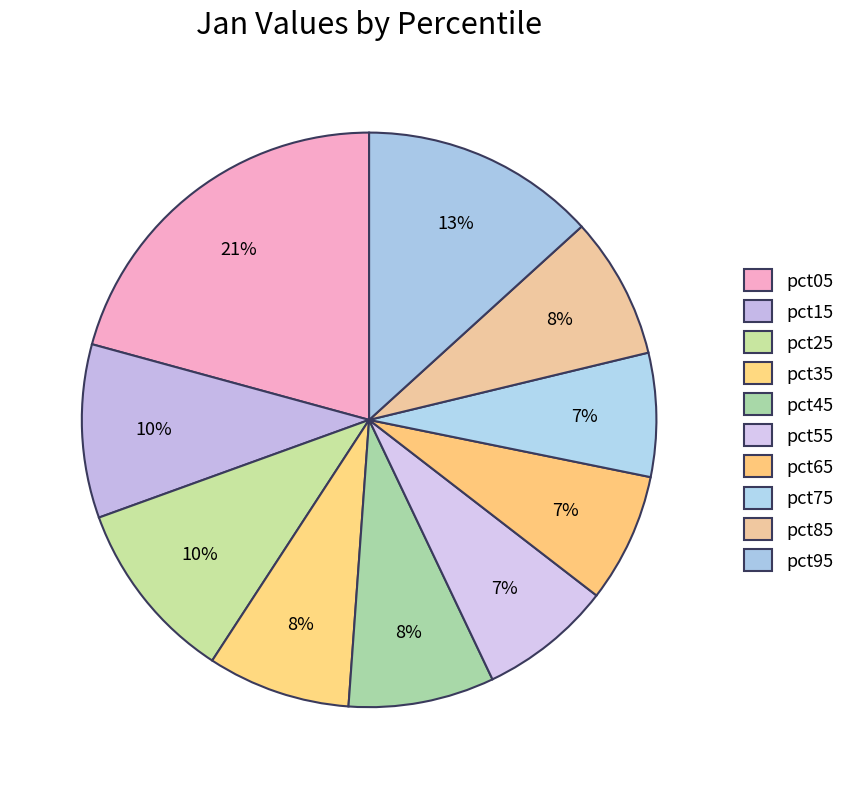

What is the smallest slice in the pie chart?

pct75